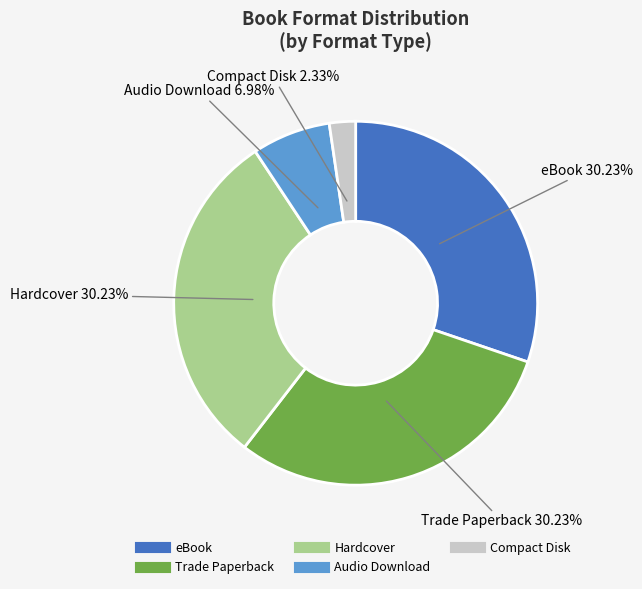

How many segments does this pie chart have?

5